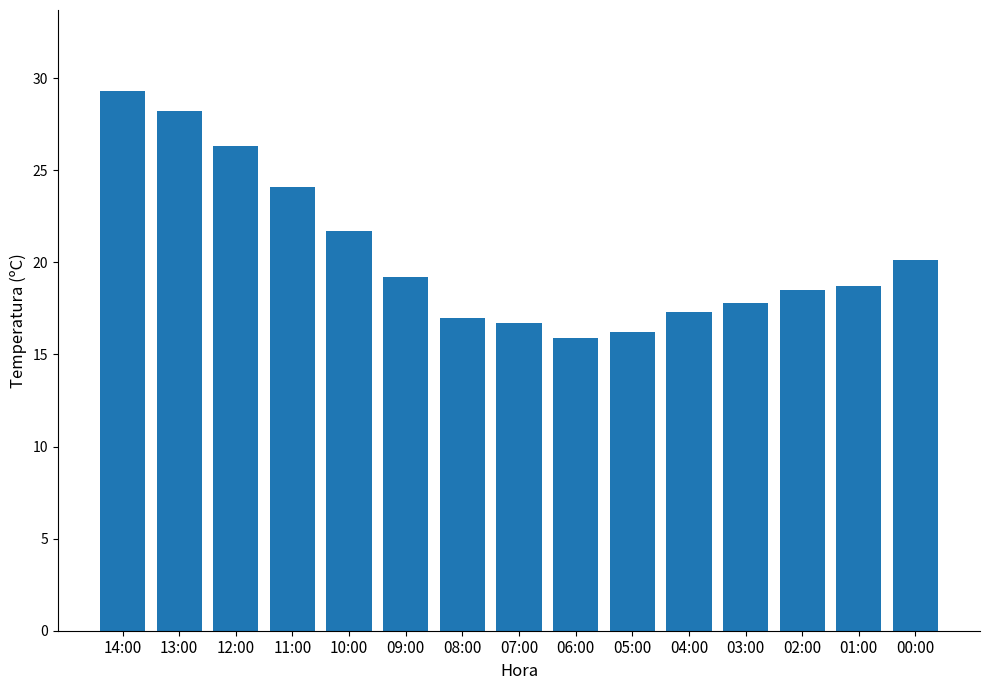

What is the minimum value shown in the chart?

15.9